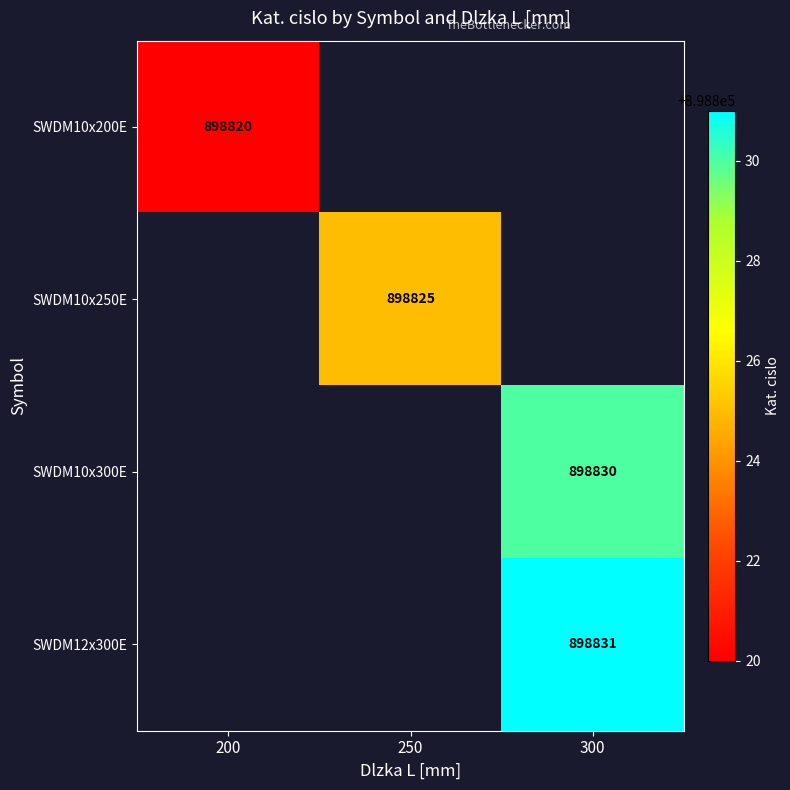

Is the value of SWDM10x300E at 300 greater than the value of SWDM10x250E at 250?

Yes